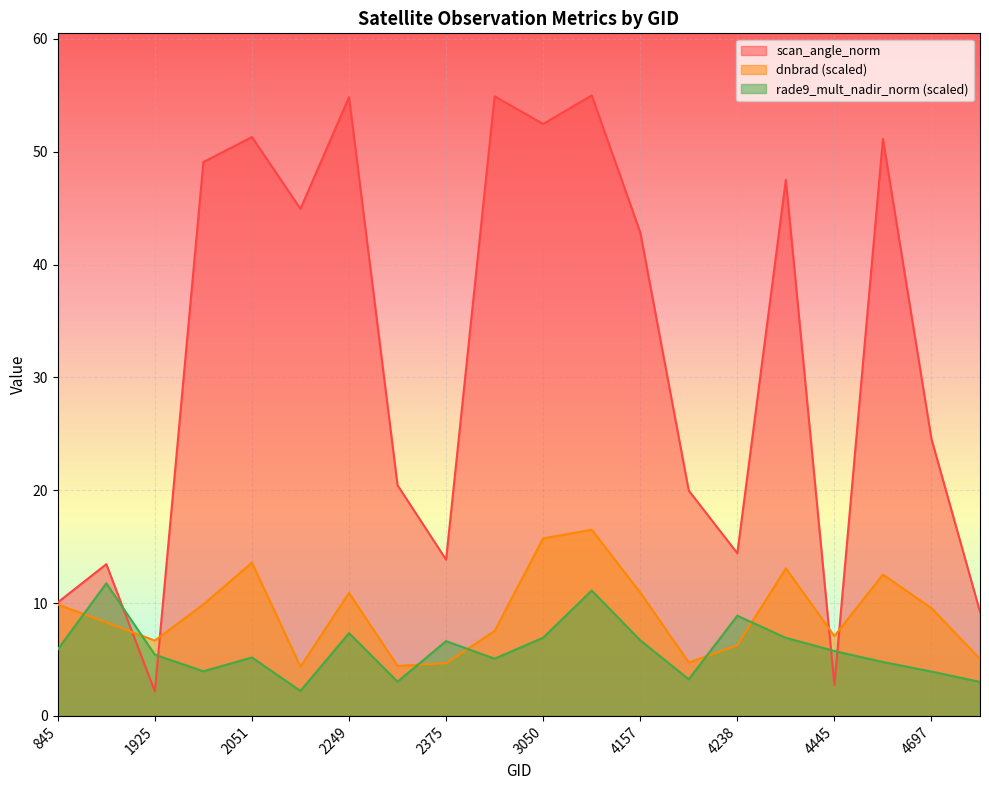

Reading left to right, what are all the values shown in this chart?

dnbrad: 9.9	8.3	6.7	9.9	13.6	4.4	10.9	4.4	4.7	7.5	15.7	16.5	10.9	4.7	6.3	13.1	7.1	12.5	9.5	5.0
rade9_mult_nadir_norm: 5.9	11.8	5.4	4.0	5.2	2.2	7.3	3.0	6.6	5.1	6.9	11.1	6.7	3.2	8.9	6.9	5.8	4.8	3.9	3.0
scan_angle_norm: 10.1	13.5	2.2	49.1	51.3	44.9	54.8	20.4	13.9	54.9	52.5	55.0	42.9	20.0	14.4	47.5	2.7	51.1	24.5	9.2